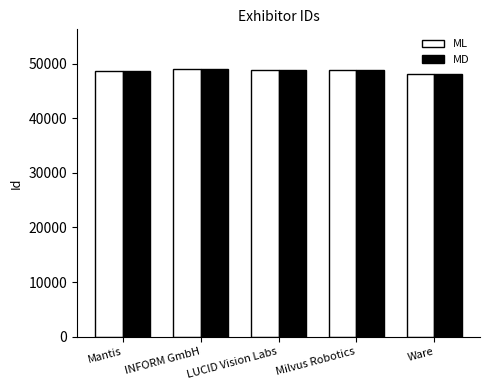

What is the total value across all series at LUCID Vision Labs?

97874